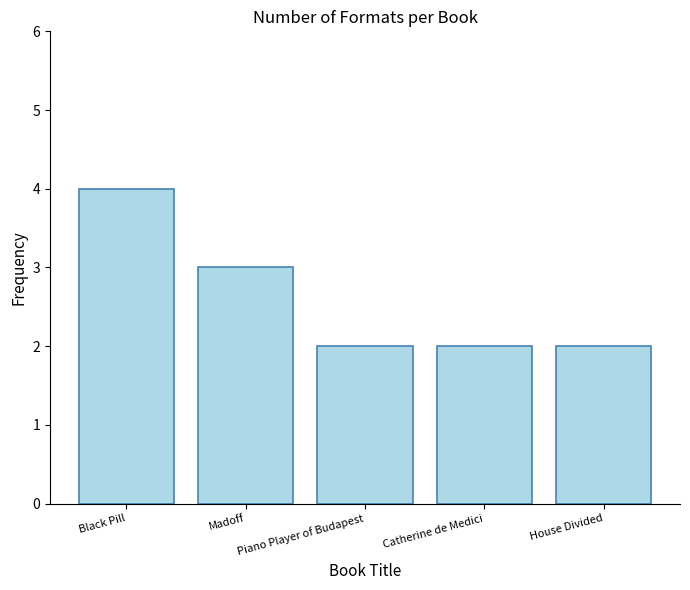

What is the approximate value at Catherine de Medici?

2